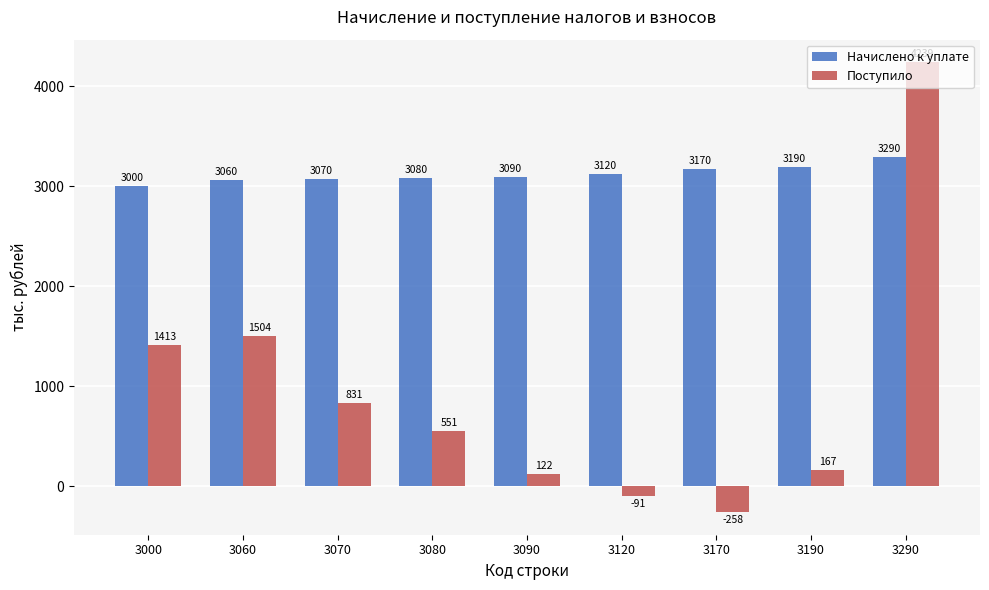

Which series has the widest spread of values?

Поступило